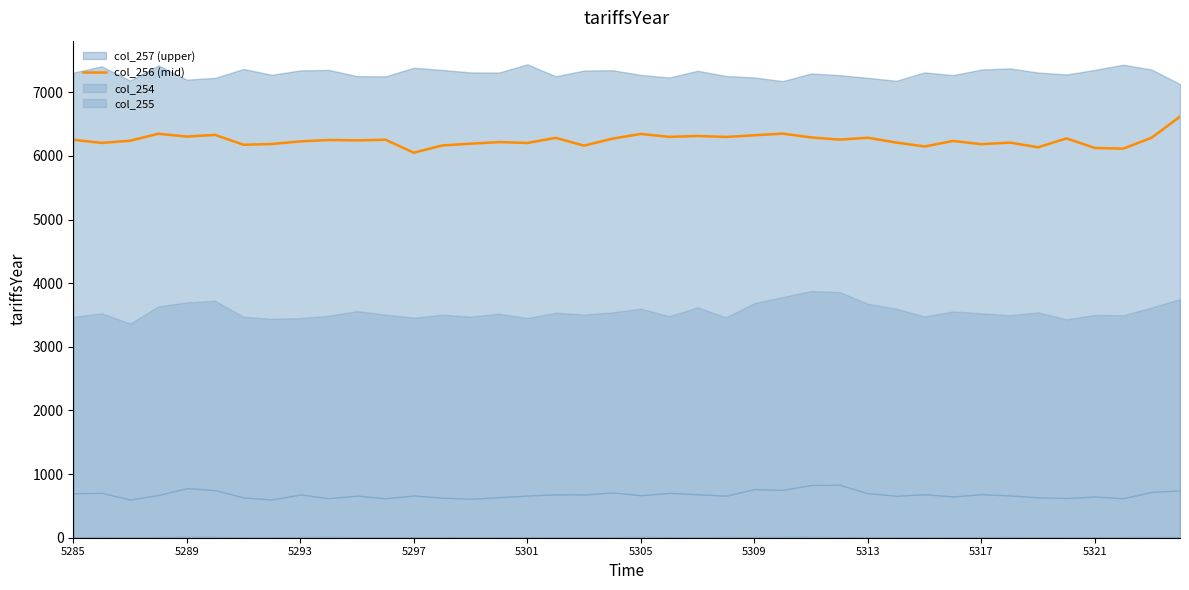

What is the lowest value of the col_256 (mid) series?

6051